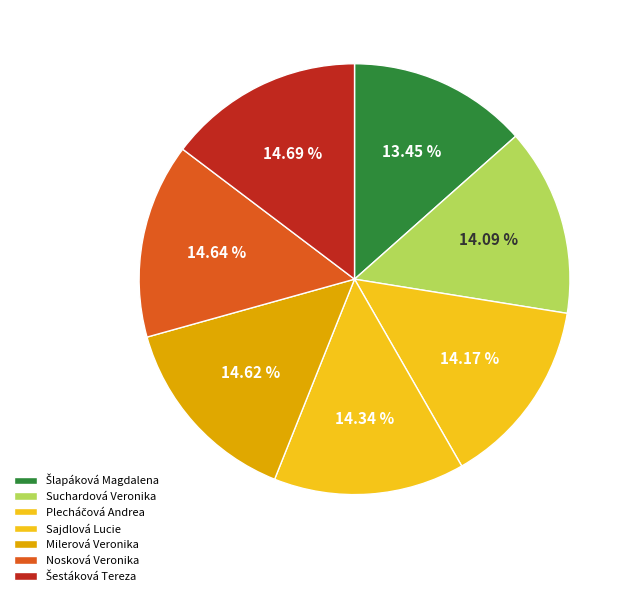

What percentage is the Šestáková Tereza slice, to the nearest percent?

15%